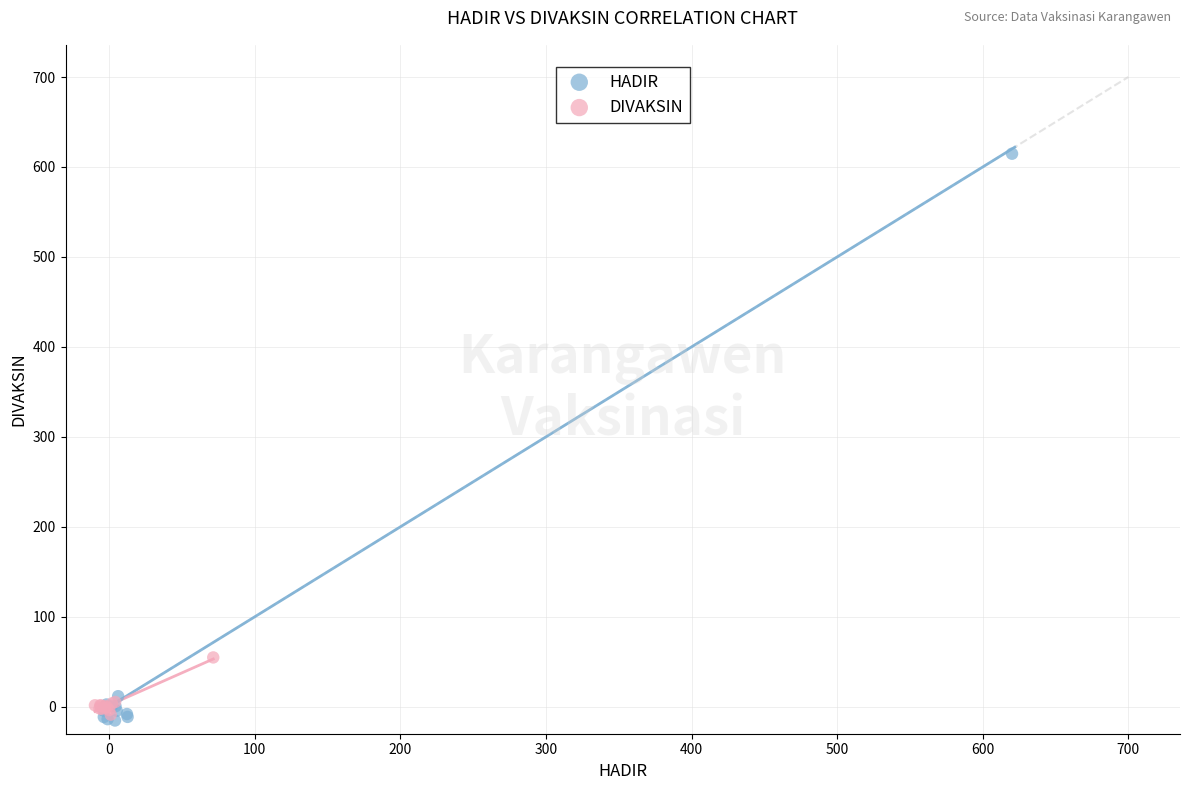

Which series reaches the maximum Y coordinate?

HADIR